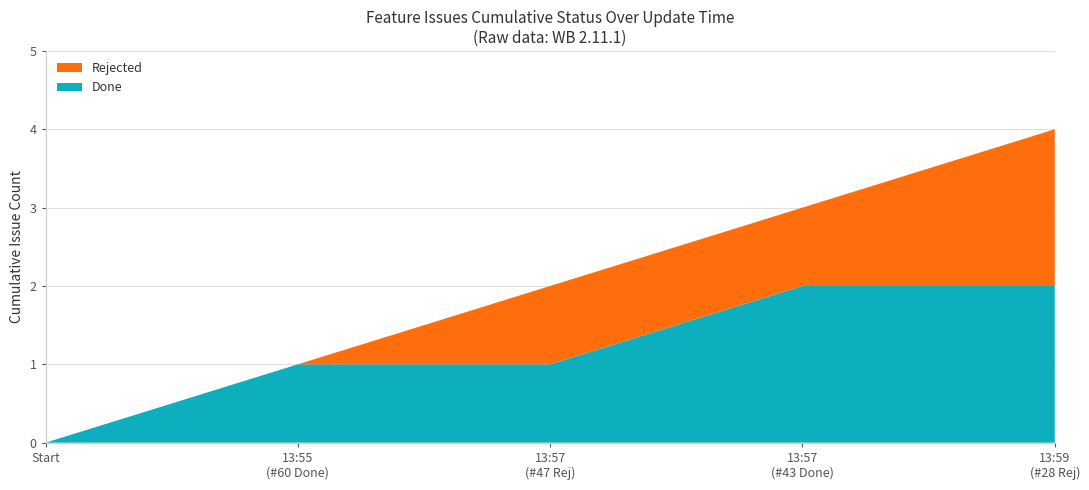

Reading right to left, list the values for the Done series.

2	2	1	1	0